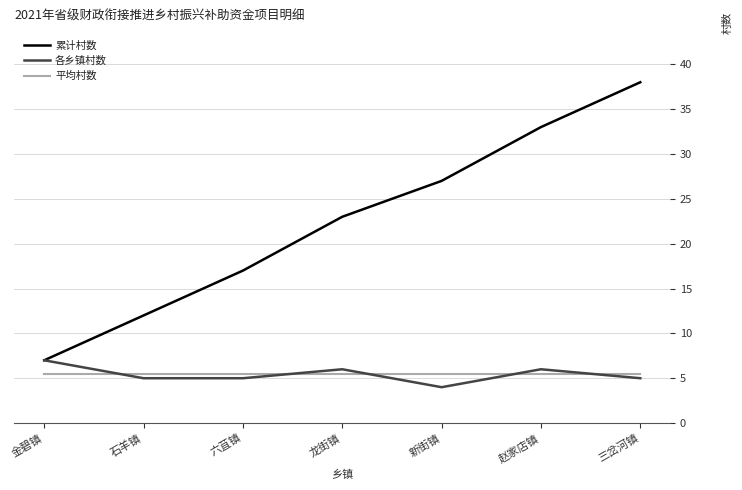

True or false: 累计村数 and 平均村数 cross at least once.

False